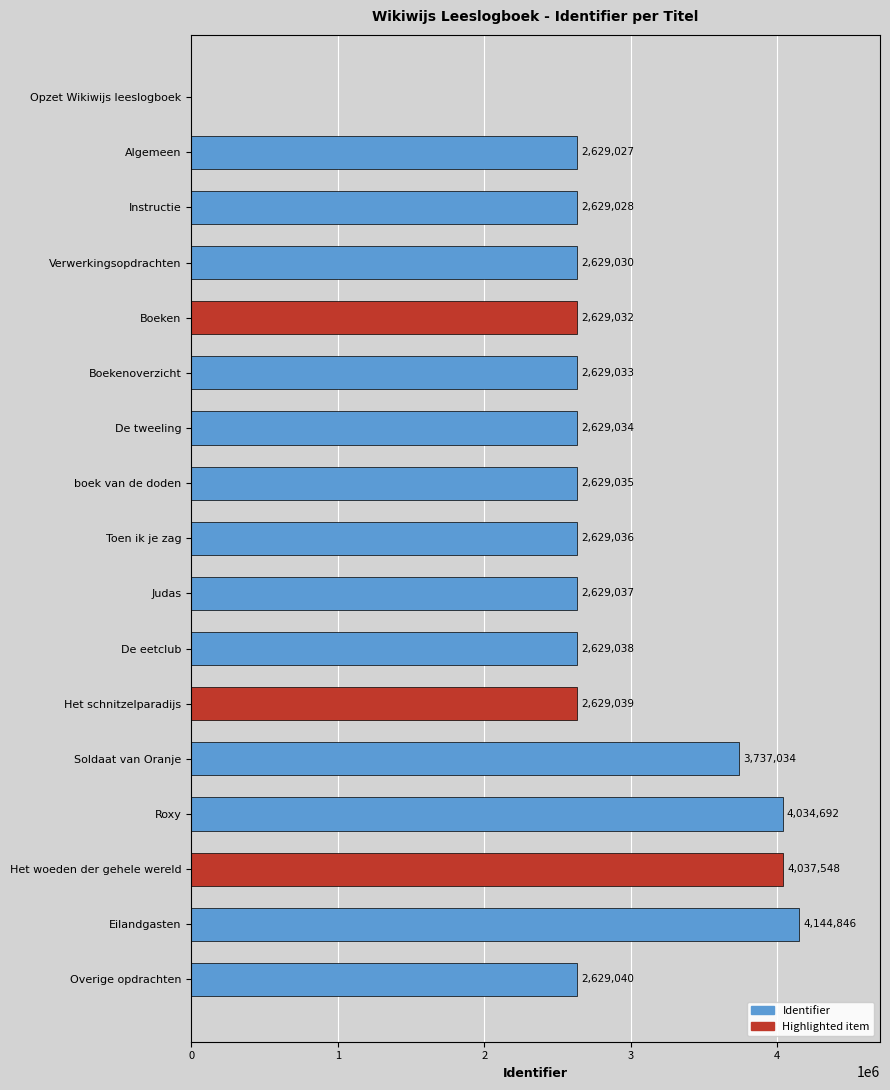

What is the approximate value at Overige opdrachten, to the nearest 10?

2629040